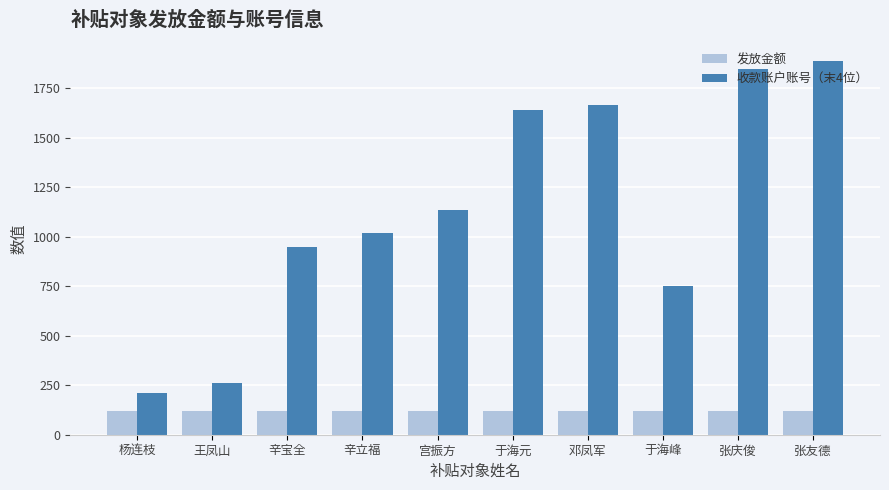

What is the highest value of the 收款账户账号（末4位） series?

1889